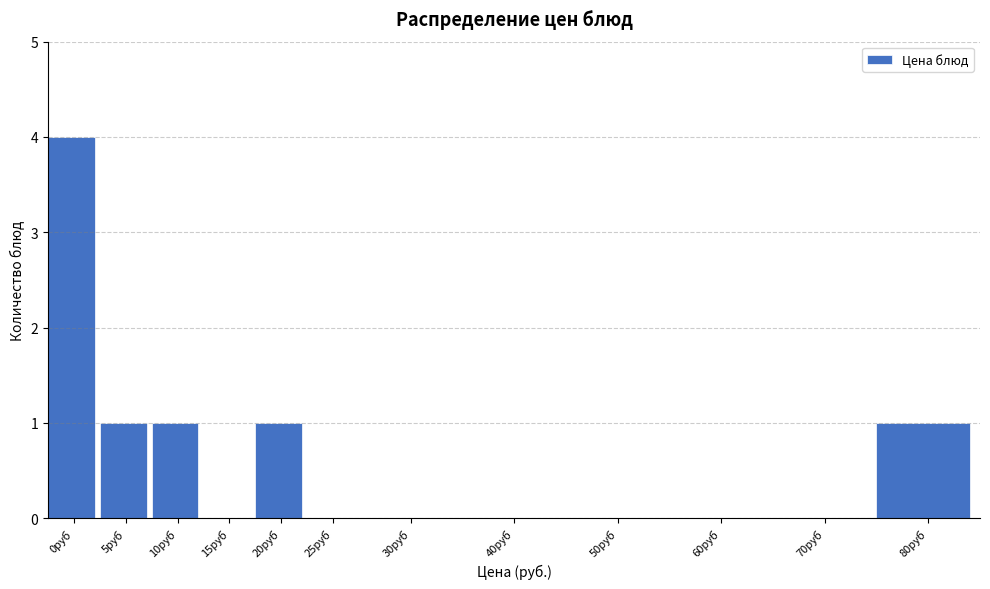

Reading left to right, transcribe all the data shown in this chart.

0руб=4	5руб=1	10руб=1	15руб=0	20руб=1	25руб=0	30руб=0	40руб=0	50руб=0	60руб=0	70руб=0	80руб=1